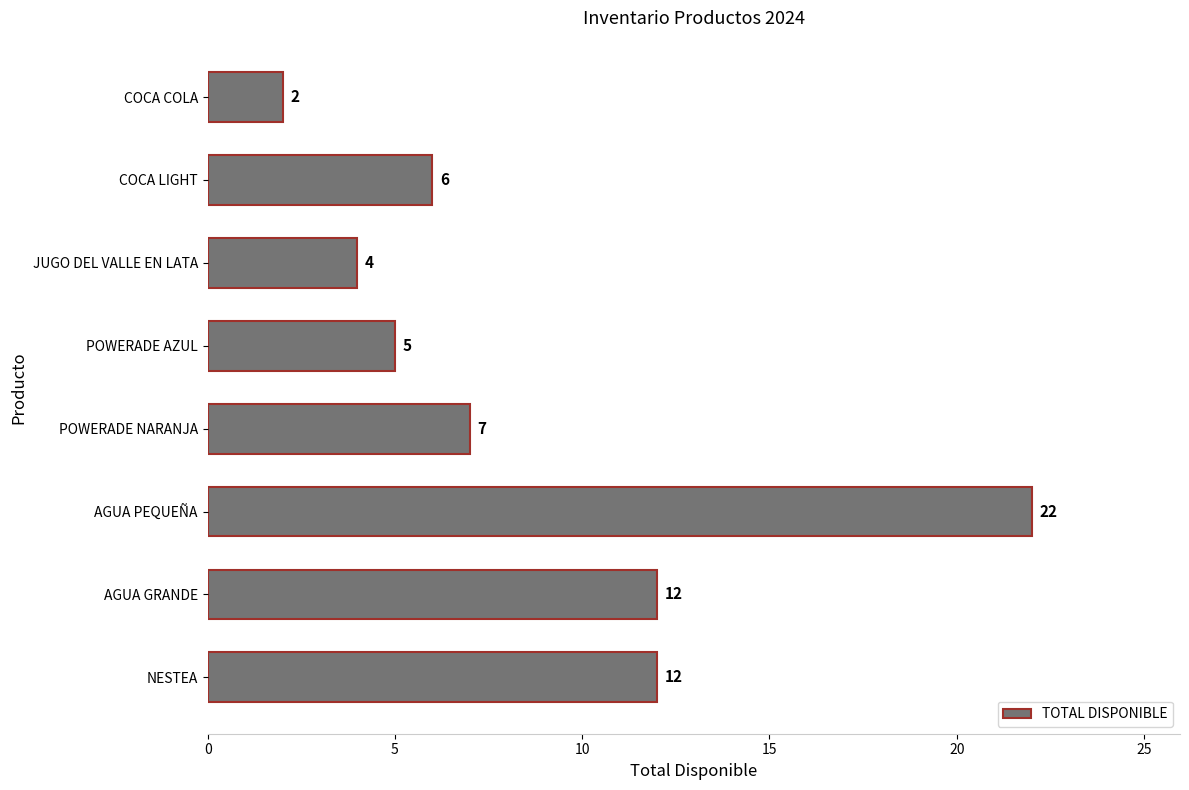

Are the bars horizontal?

Yes